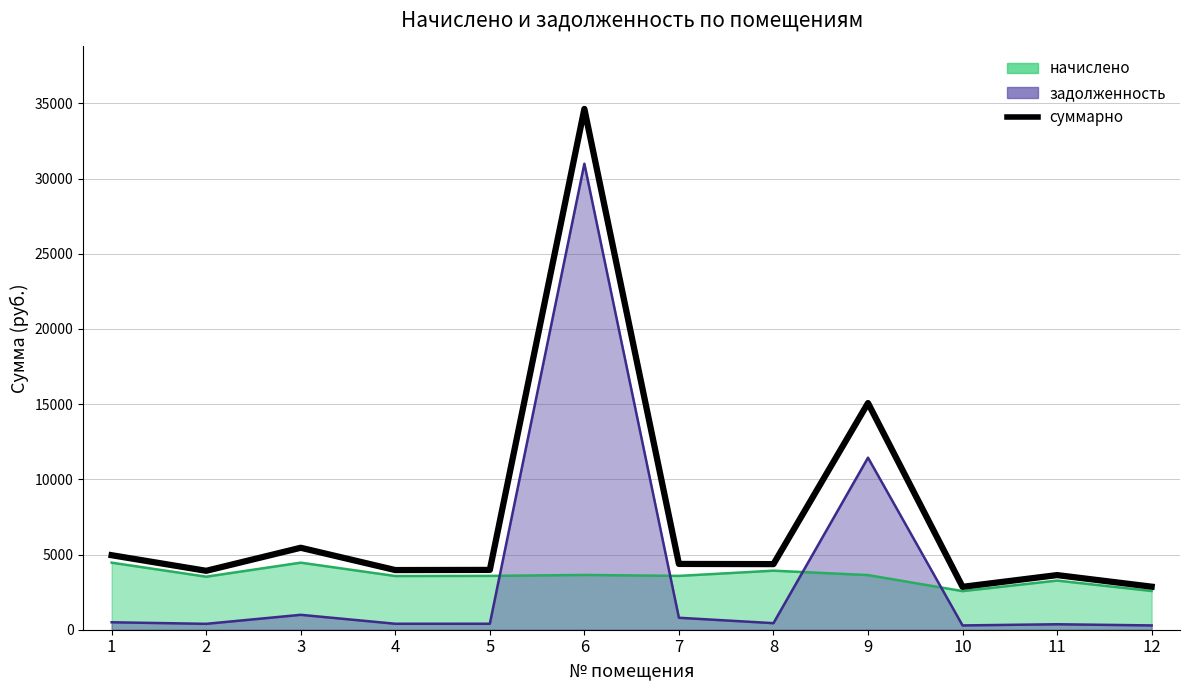

Count the number of values greater than 4362.

6